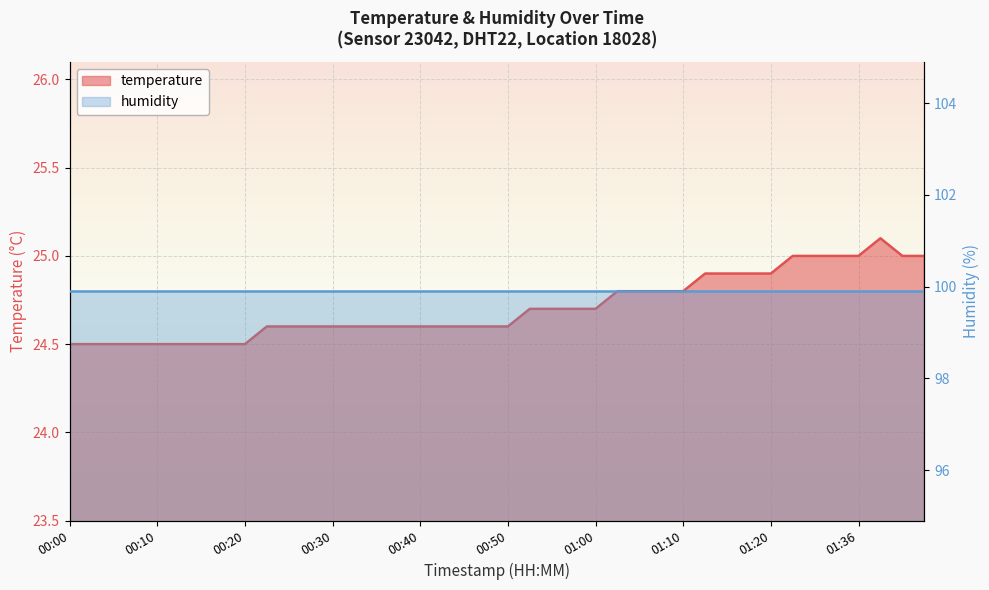

What is the difference between the maximum and minimum values?

0.6